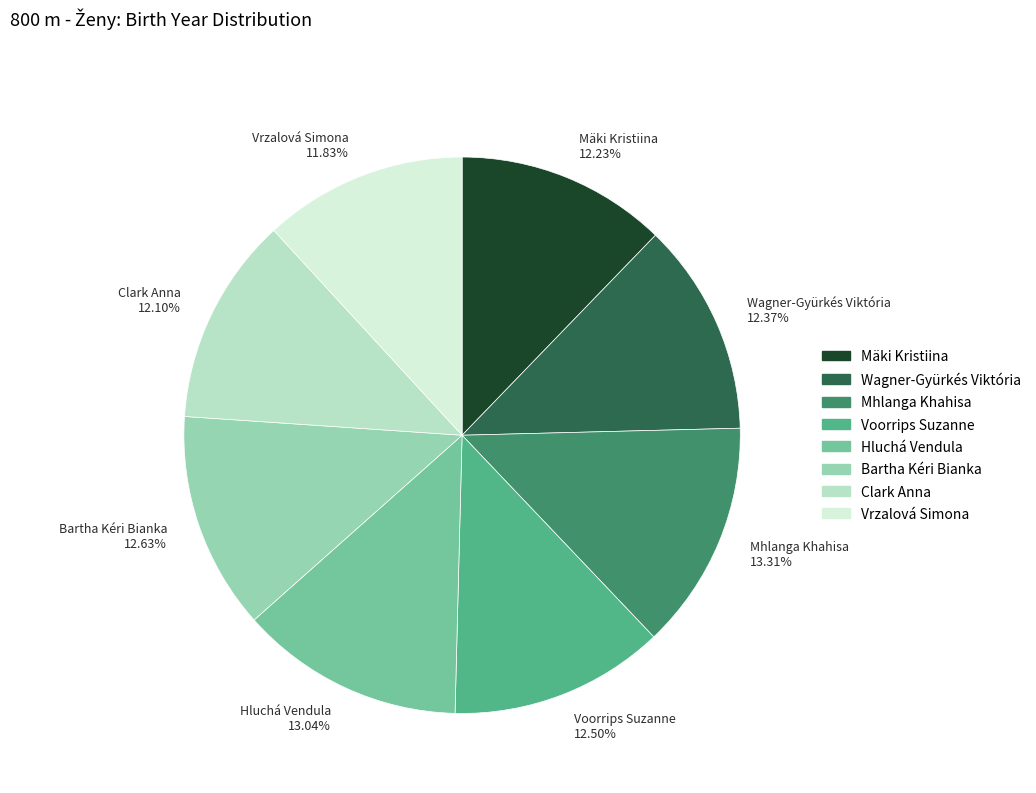

Does Mhlanga Khahisa account for over 50% of the chart?

No